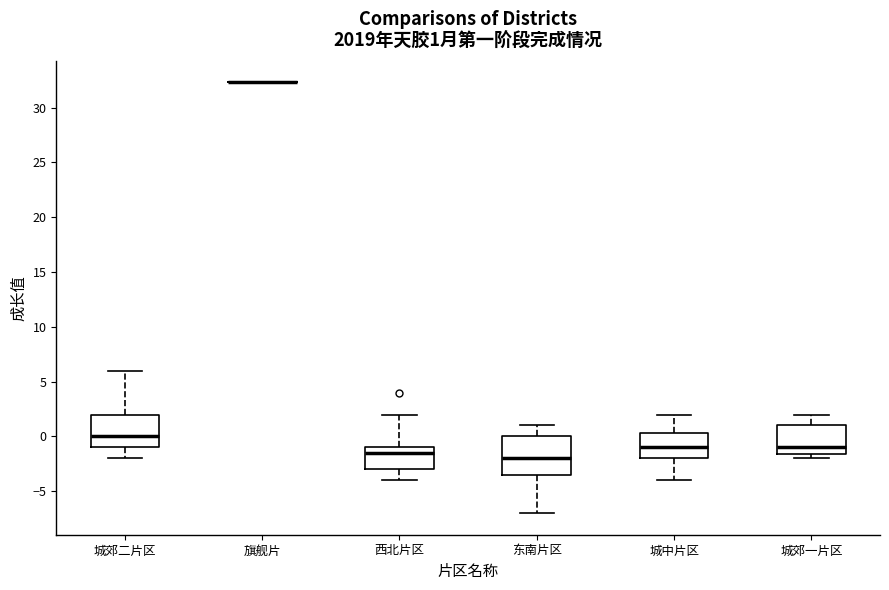

Comparing the boxes themselves (not the whiskers), which one is the tallest?

东南片区